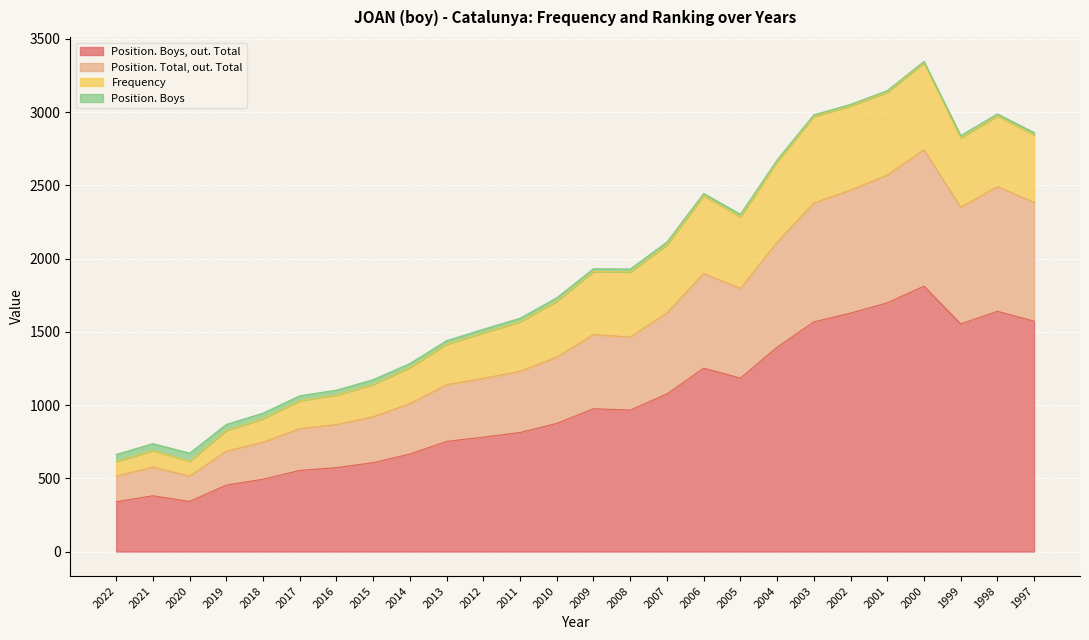

The Position. Total, out. Total series shows 1899 at 2006. True or false?

True